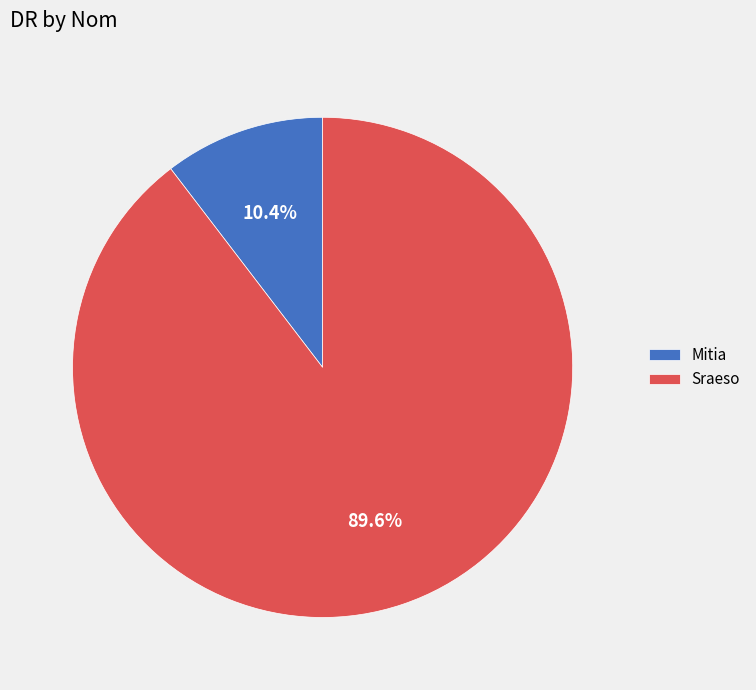

To the nearest percent, what is the combined percentage of Sraeso and Mitia?

100%